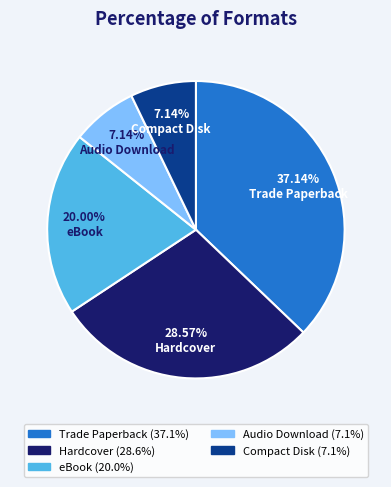

Between Hardcover and Compact Disk, which is larger?

Hardcover